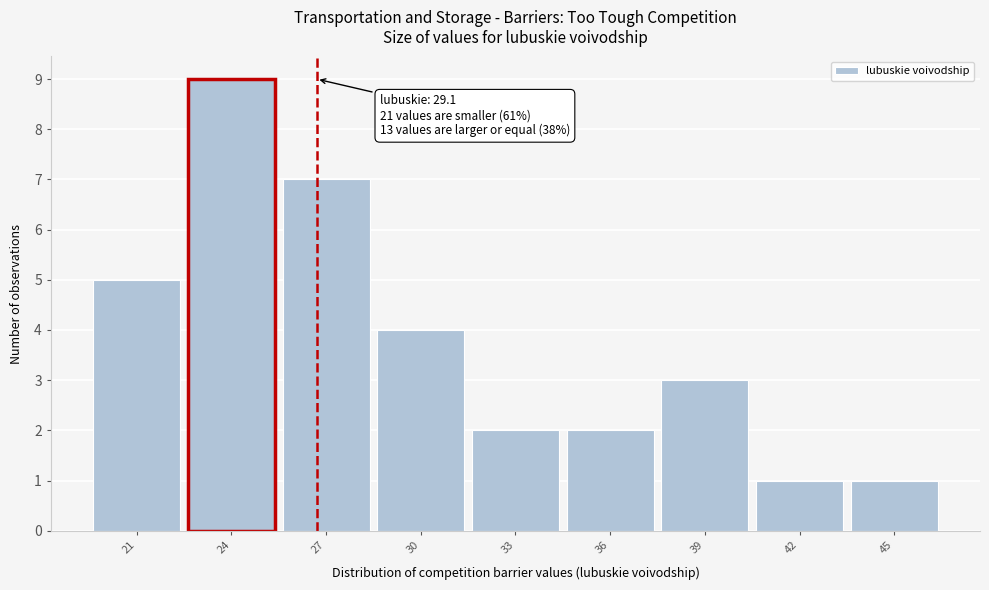

Reading left to right, what are all the values shown in this chart?

5	9	7	4	2	2	3	1	1